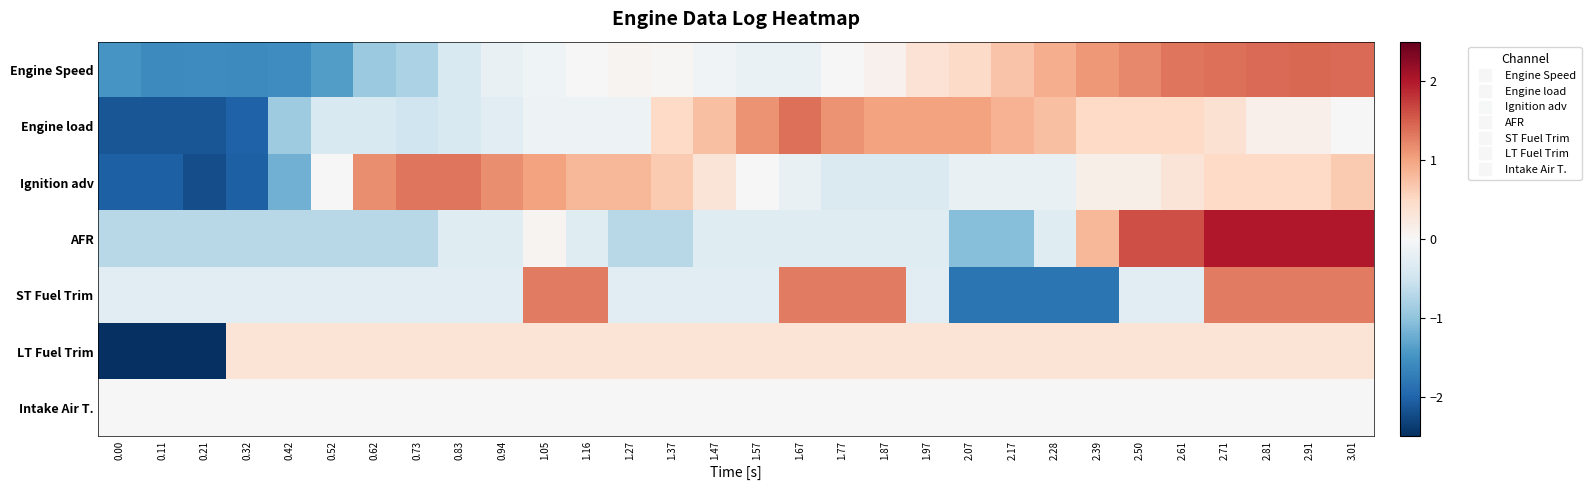

List the series in order of their peak value, lowest first.

Intake Air T., LT Fuel Trim, ST Fuel Trim, Ignition adv, Engine load, Engine Speed, AFR